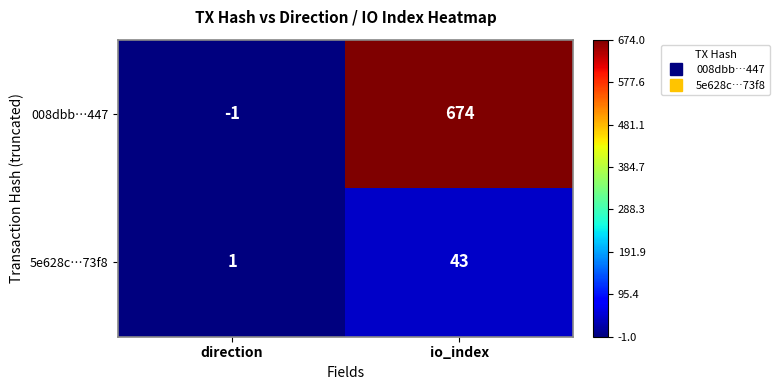

Rank the series by their maximum value, from highest to lowest.

008dbb…447, 5e628c…73f8